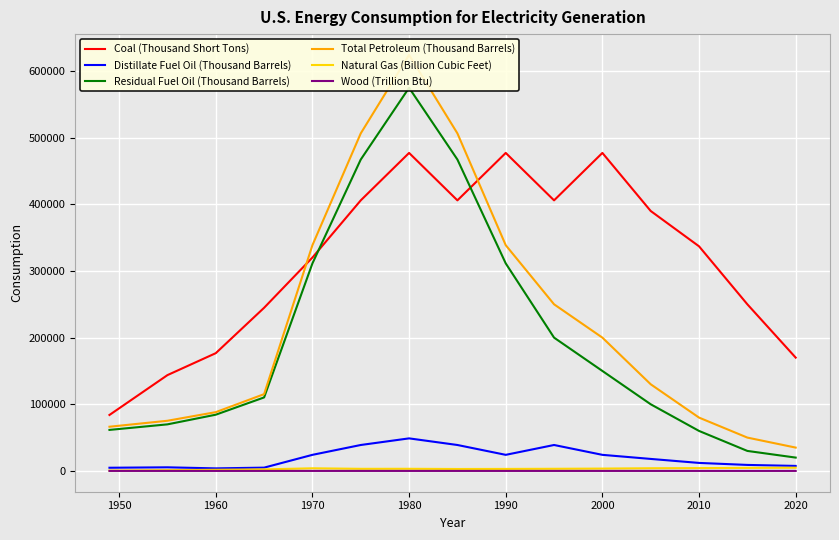

How many interior local peaks does the Natural Gas (Billion Cubic Feet) series have?

2